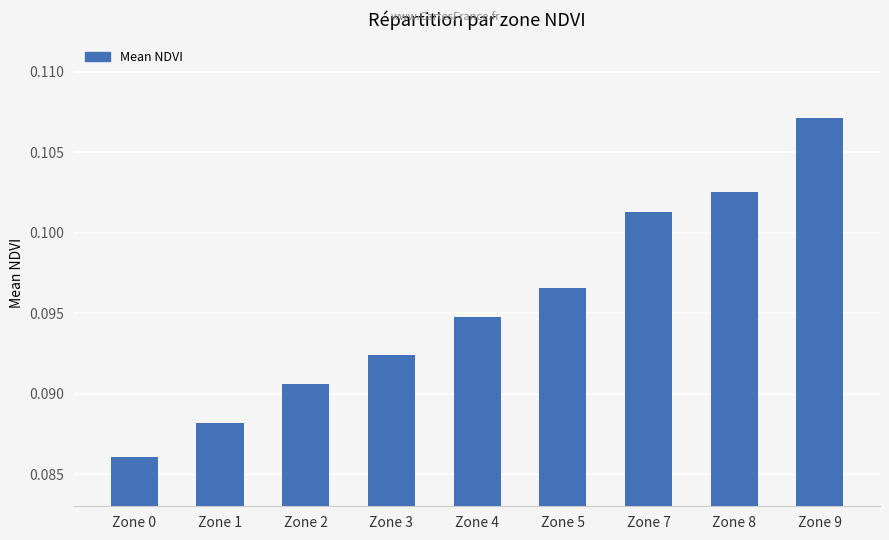

Rank the categories by value from highest to lowest.

Zone 9, Zone 8, Zone 7, Zone 5, Zone 4, Zone 3, Zone 2, Zone 1, Zone 0